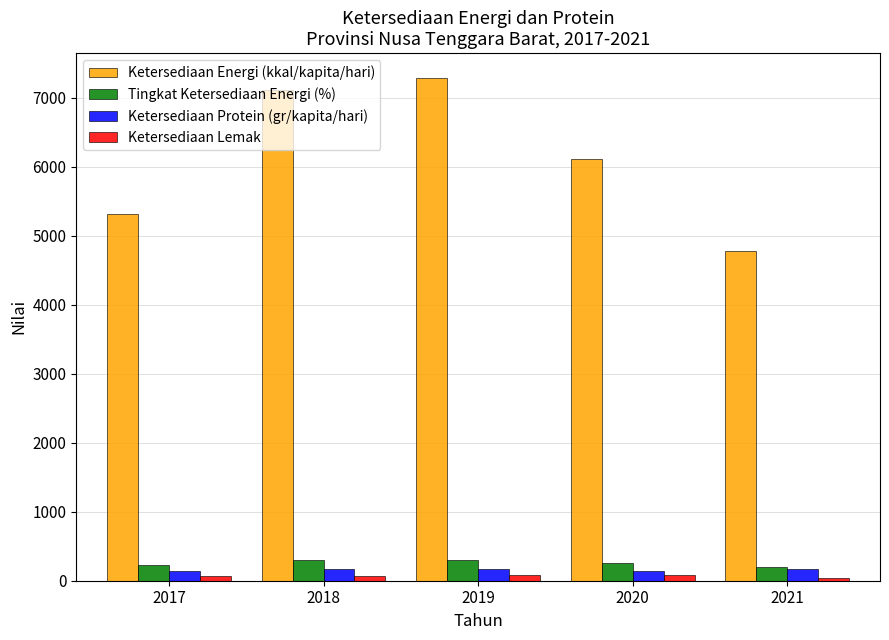

Which series has the largest total across all categories?

Ketersediaan Energi (kkal/kapita/hari)